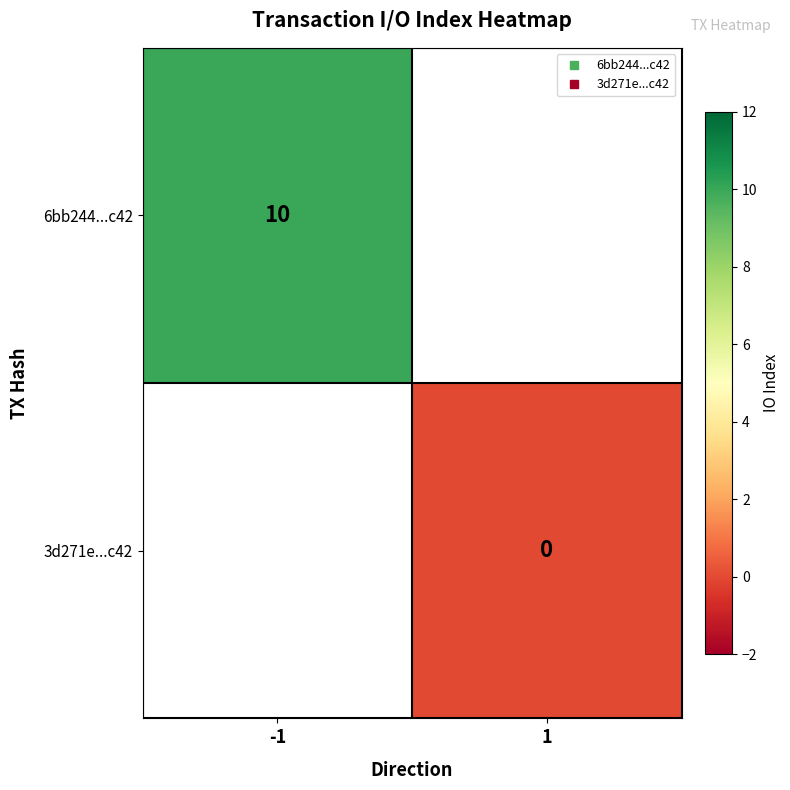

Which category has the highest value across all series?

-1